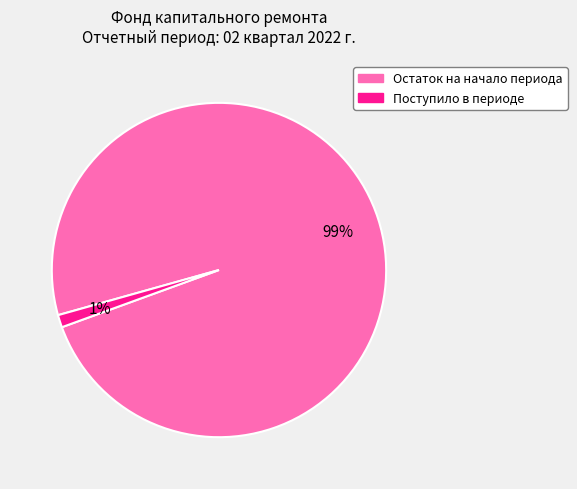

Which category has the biggest portion of the pie?

Остаток на начало периода